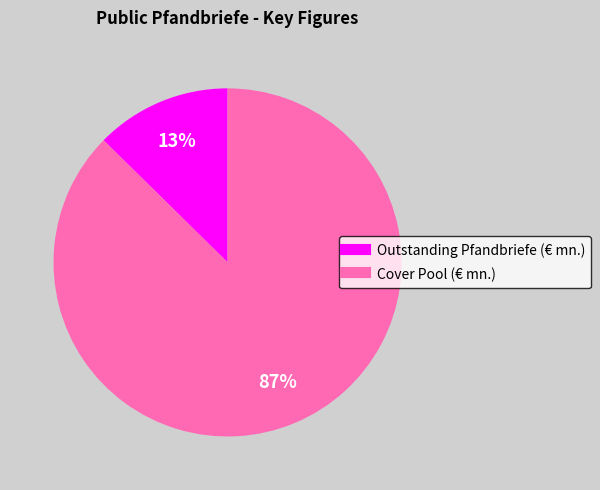

To the nearest percent, what portion does Outstanding Pfandbriefe (€ mn.) represent?

13%